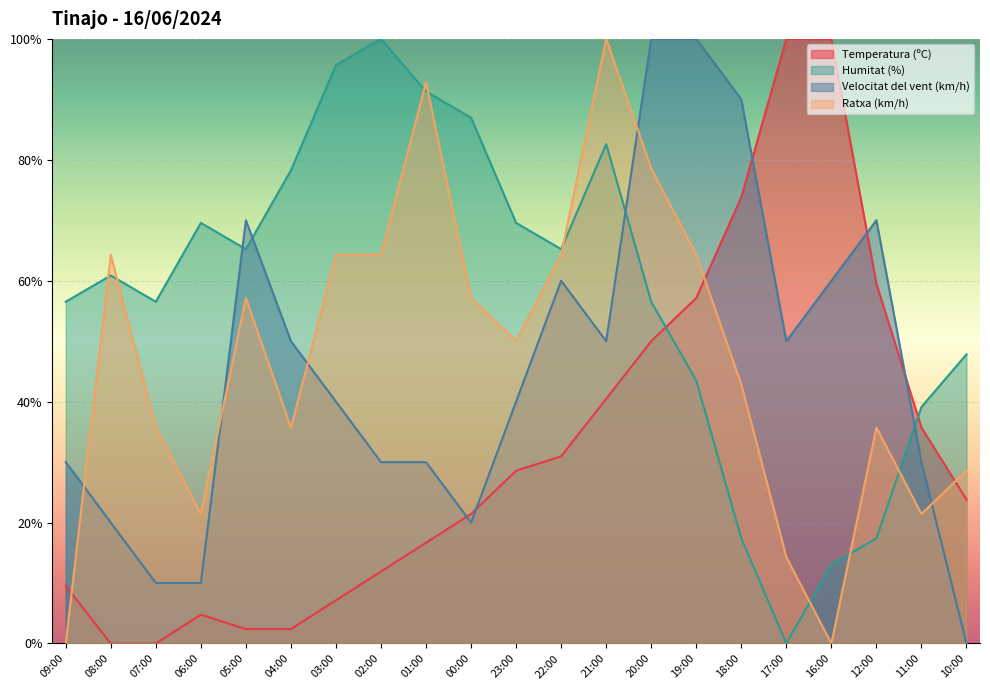

True or false: Velocitat del vent (km/h) has more than 0 interior local peaks.

True